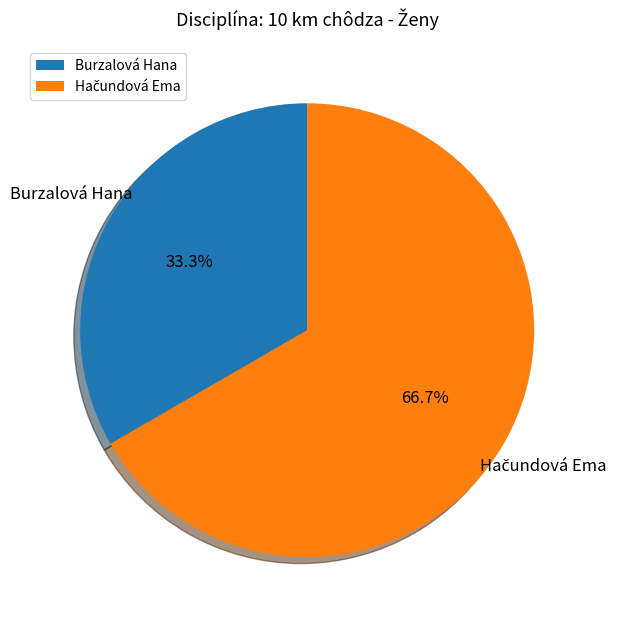

Is there a majority slice in this chart?

Yes